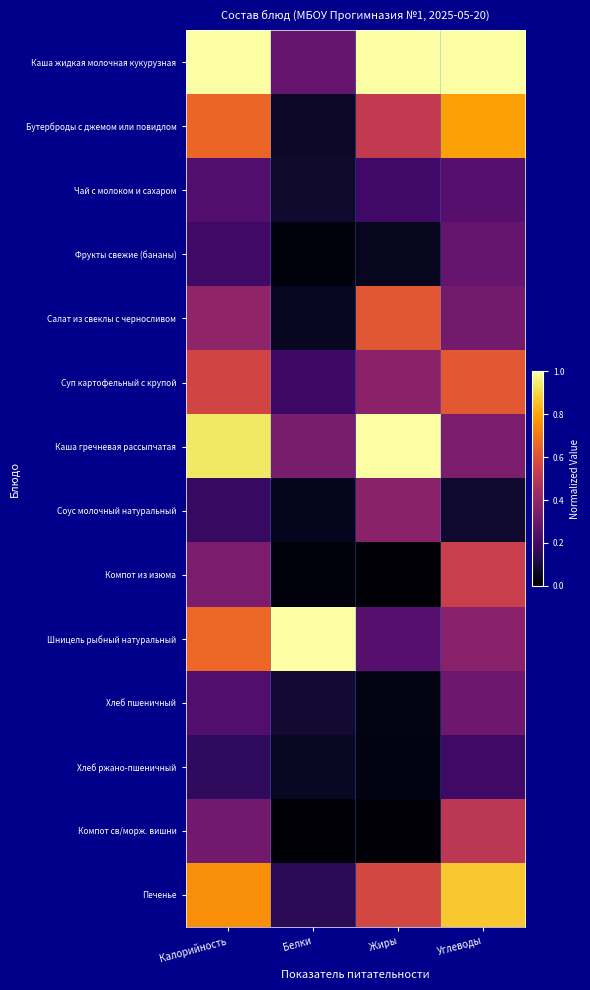

What is the spread (max minus min) of values at Жиры?

1.0